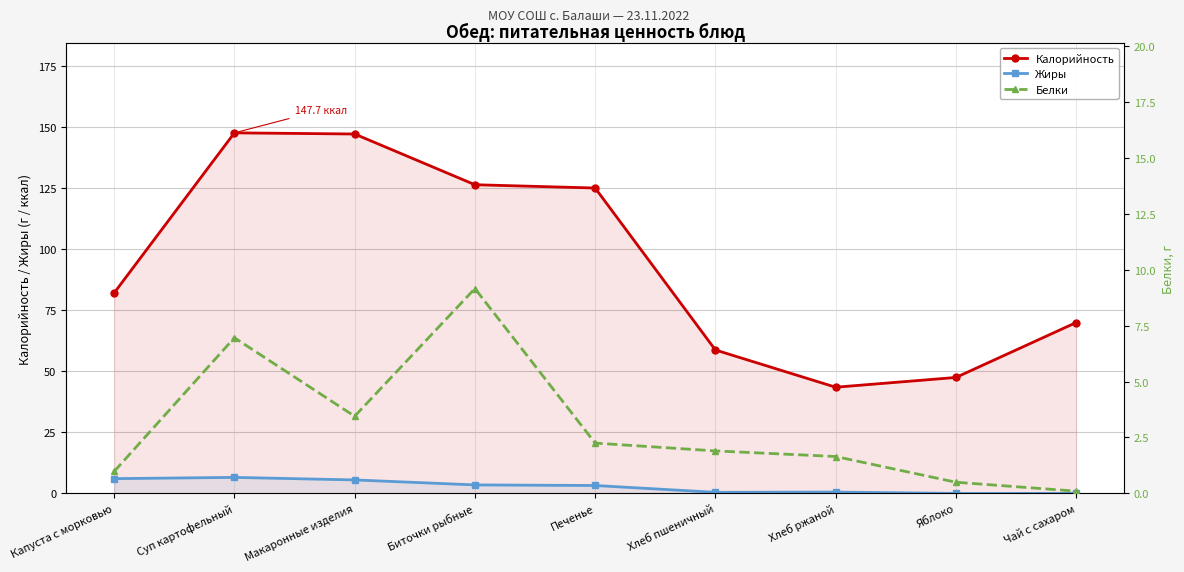

True or false: Белки has a value of 1.3 at Макаронные изделия.

False